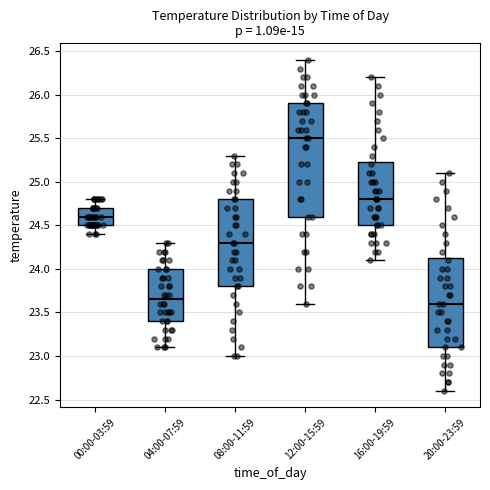

Reading left to right, read every box against the y-axis: the position of its median line, the range the box covers, and the ends of its whiskers. The values are not printed on the chart, so give them approximately, as read against the axis.

00:00-03:59: median 24.60, box 24.50 to 24.70, whiskers 24.40 to 24.80
04:00-07:59: median 23.65, box 23.40 to 24.00, whiskers 23.10 to 24.30
08:00-11:59: median 24.30, box 23.80 to 24.80, whiskers 23.00 to 25.30
12:00-15:59: median 25.50, box 24.60 to 25.90, whiskers 23.60 to 26.40
16:00-19:59: median 24.80, box 24.50 to 25.25, whiskers 24.10 to 26.20
20:00-23:59: median 23.60, box 23.10 to 24.15, whiskers 22.60 to 25.10